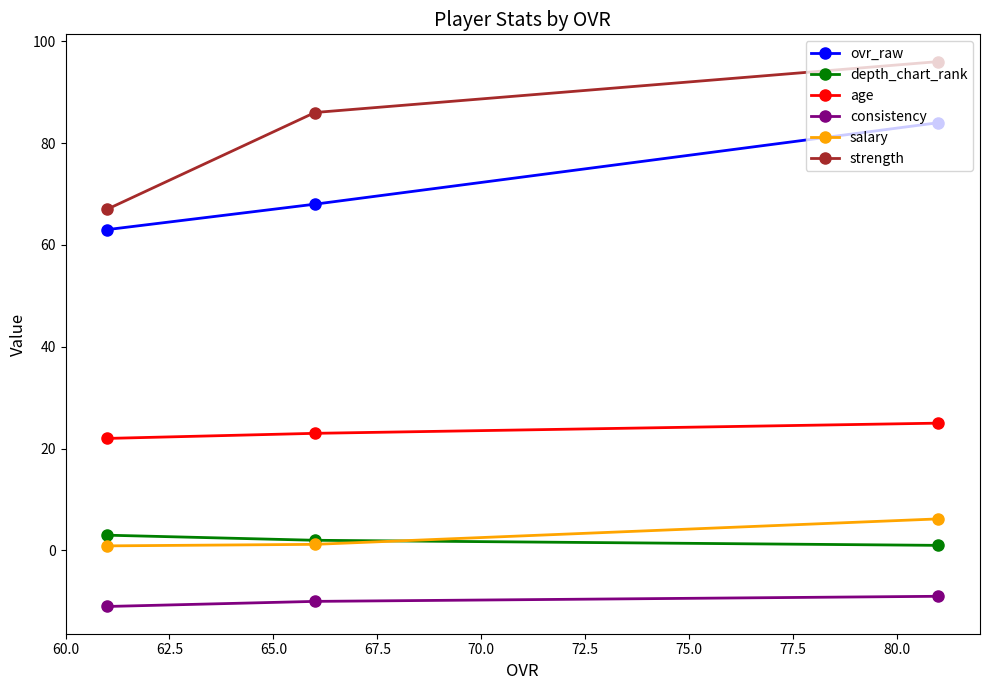

List the series in order of their peak value, lowest first.

consistency, depth_chart_rank, salary, age, ovr_raw, strength